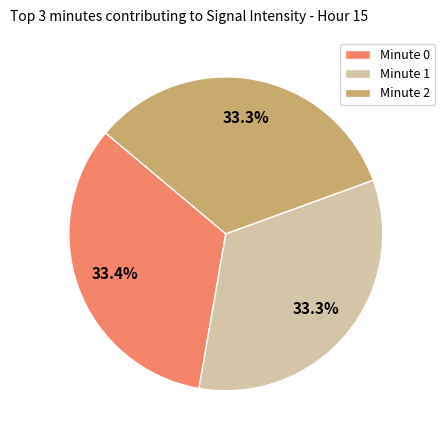

What percentage is the Minute 1 slice, to the nearest percent?

33%